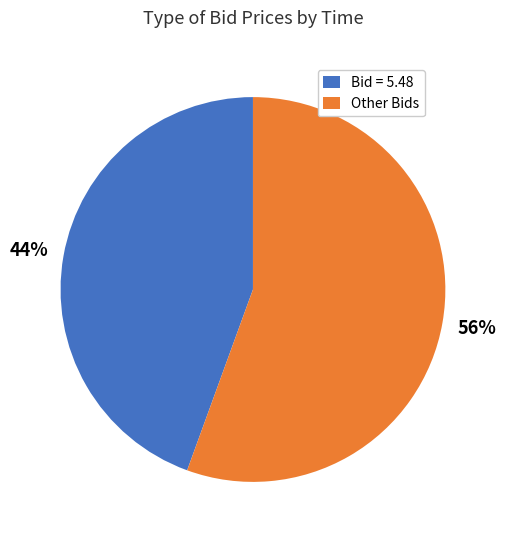

How many segments does this pie chart have?

2